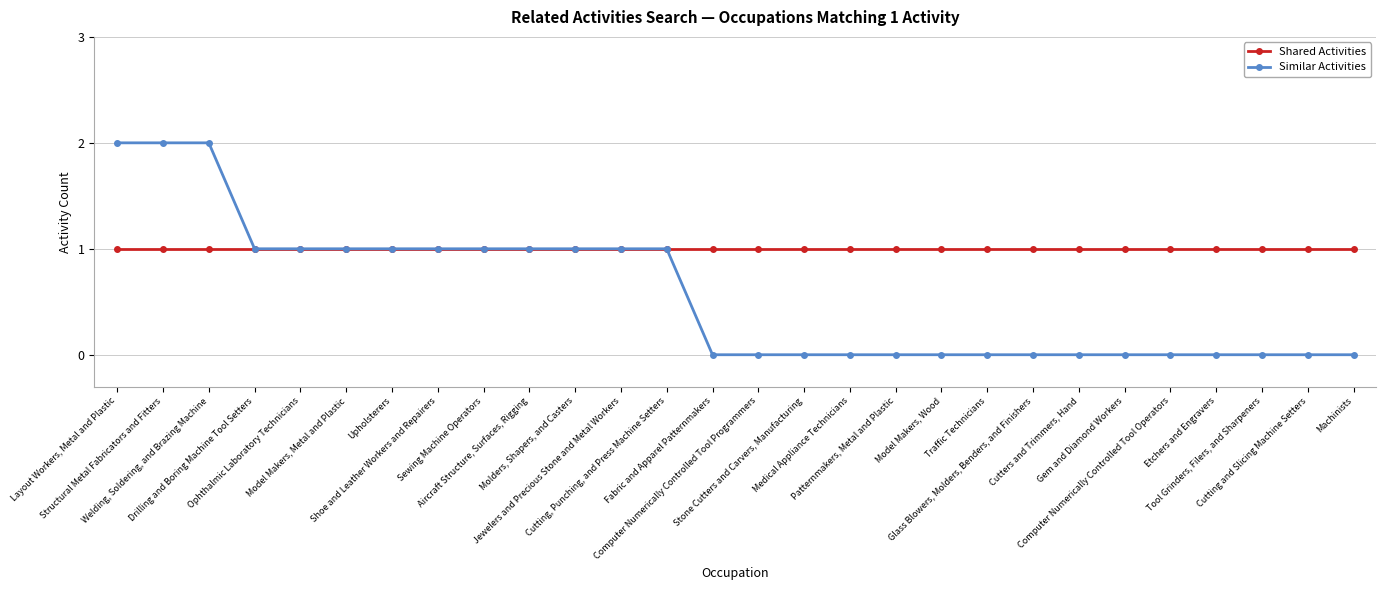

How many categories are shown in the chart?

28